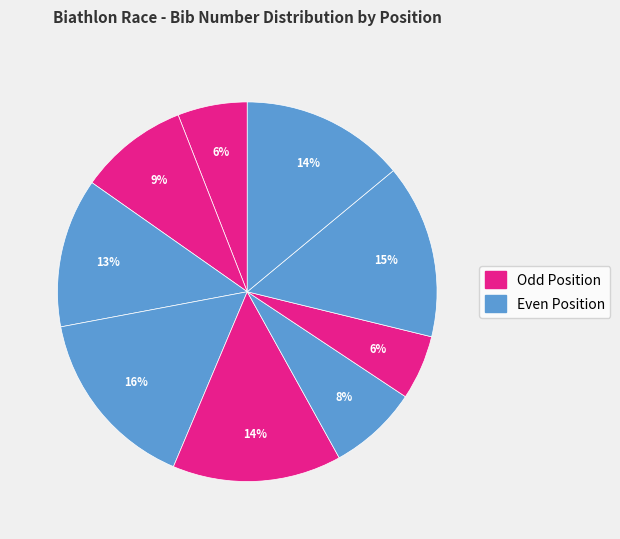

To the nearest percent, what is the average slice percentage?

11%